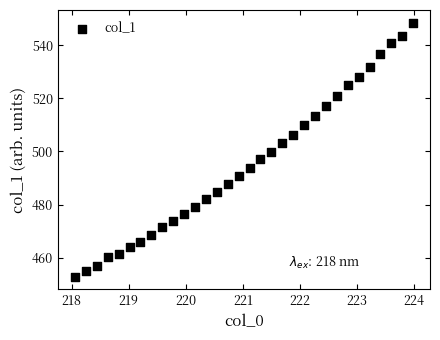

What is the range of X values (max minus min)?

5.9